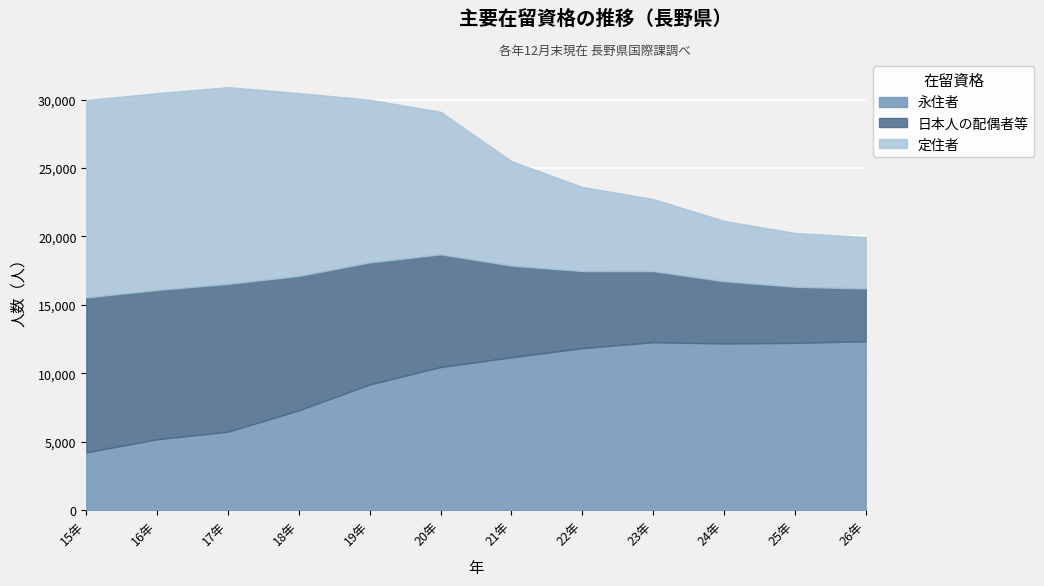

What is the total value across all series at 18年?

30473